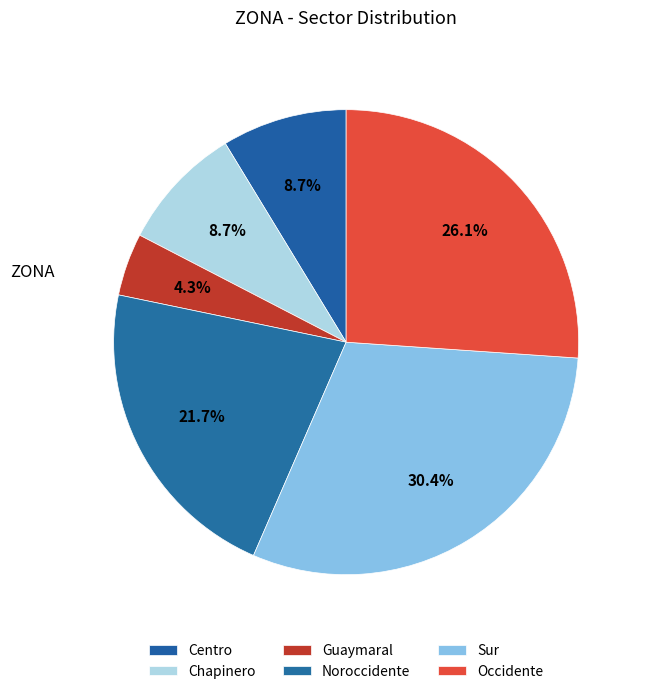

Between Centro and Chapinero, which is larger?

Centro